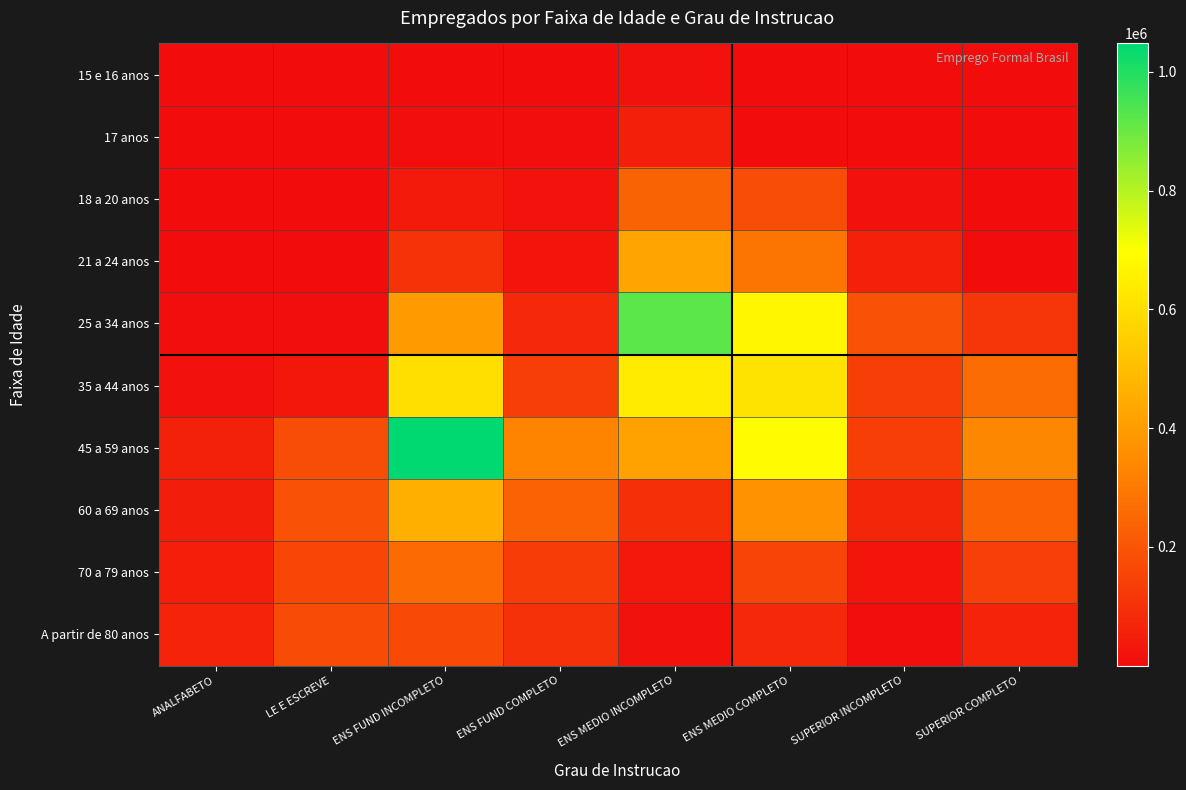

At how many categories does at least one series exceed 873644?

2